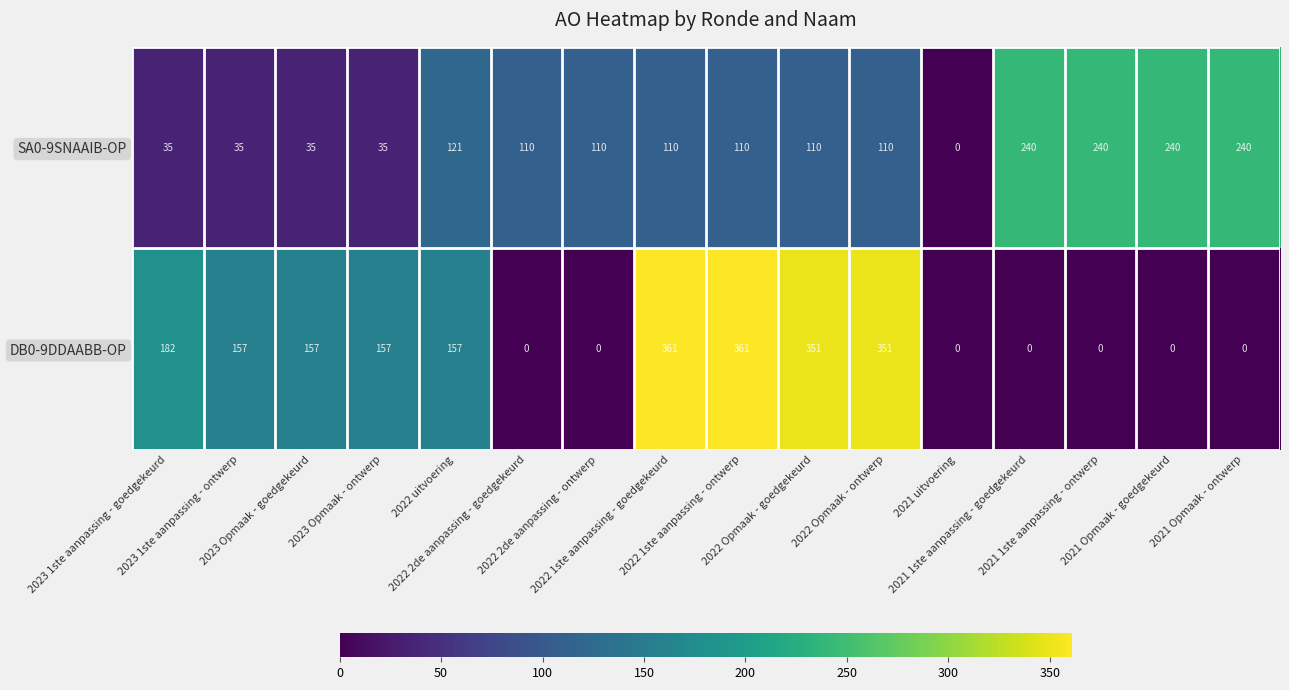

What is the average value of the SA0-9SNAAIB-OP series?

118